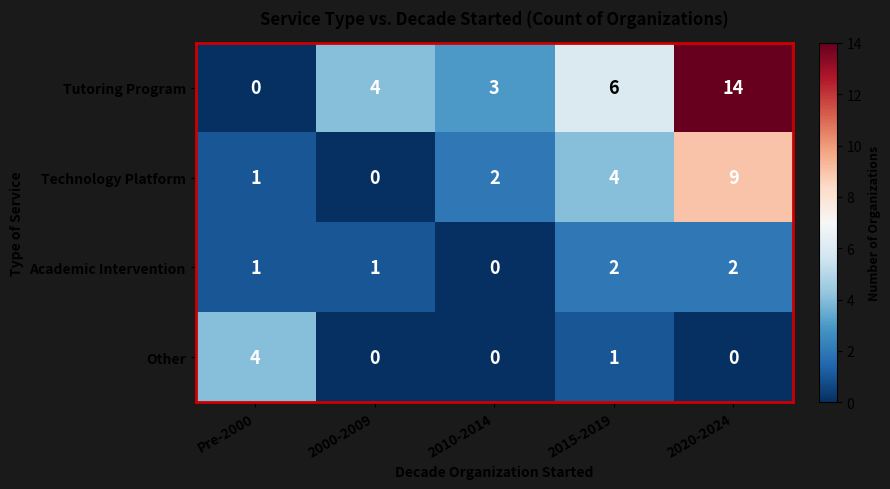

What is the sum of all Technology Platform values?

16